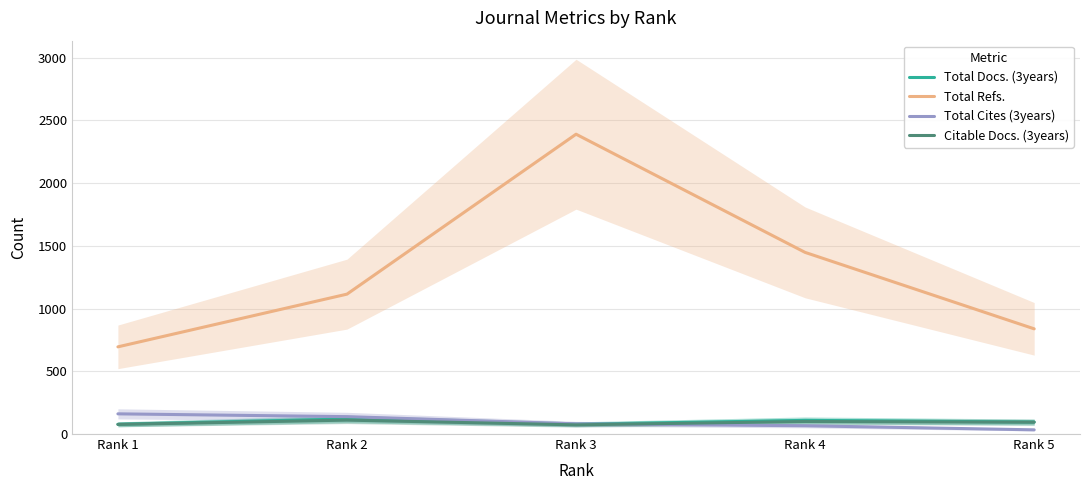

Is it true that Total Docs. (3years) equals 131.2 at Rank 1?

False